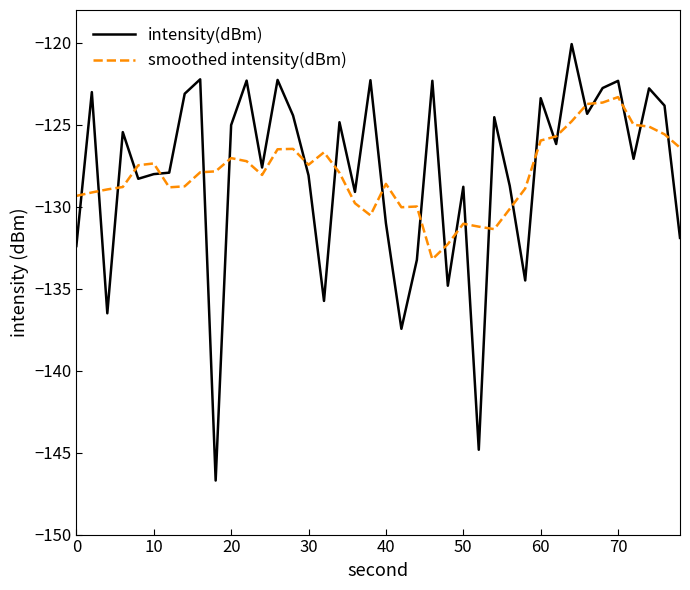

Rank the series by their maximum value, from lowest to highest.

smoothed intensity(dBm), intensity(dBm)